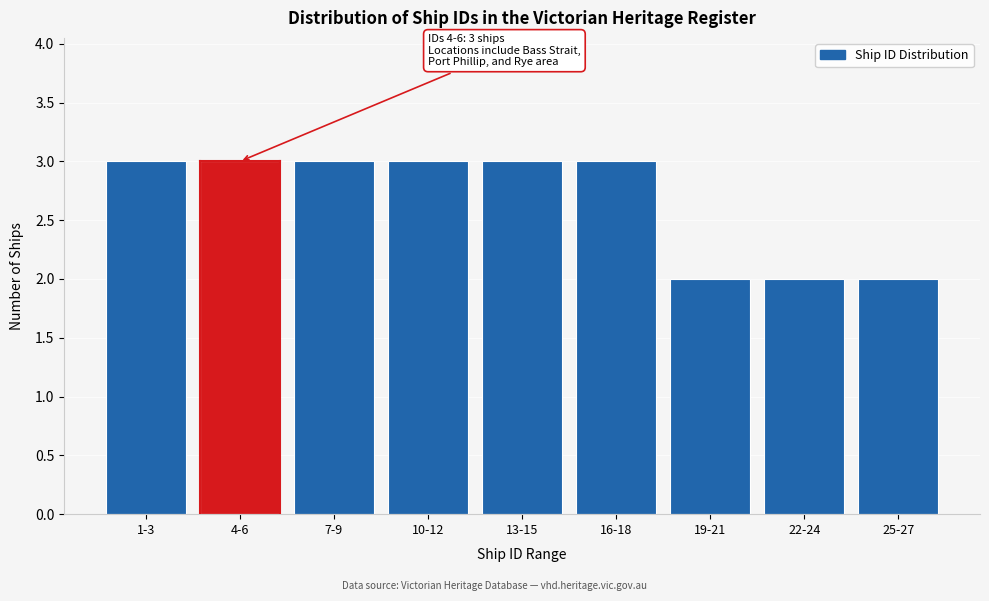

Reading right to left, extract all data points from this chart.

25-27=2	22-24=2	19-21=2	16-18=3	13-15=3	10-12=3	7-9=3	4-6=3	1-3=3